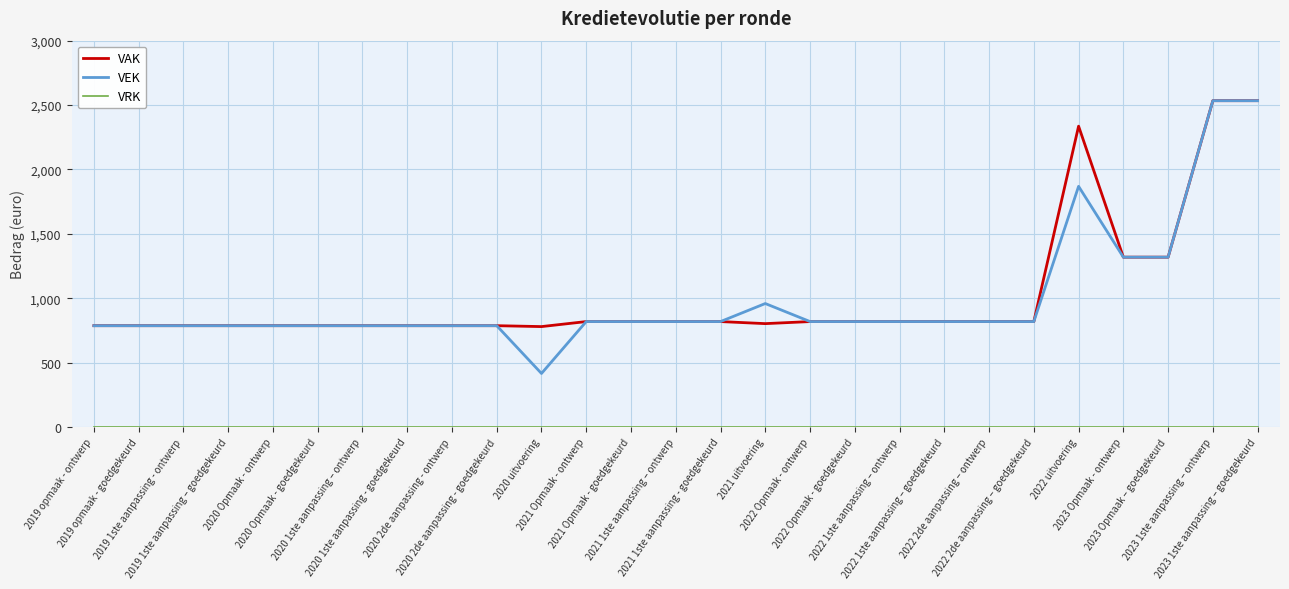

Which series has the largest range (max minus min)?

VEK